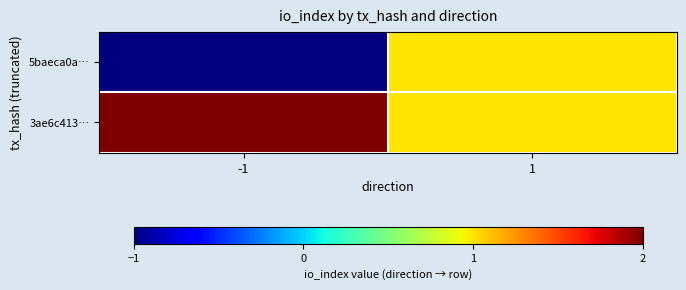

What is the maximum value shown in the chart?

2